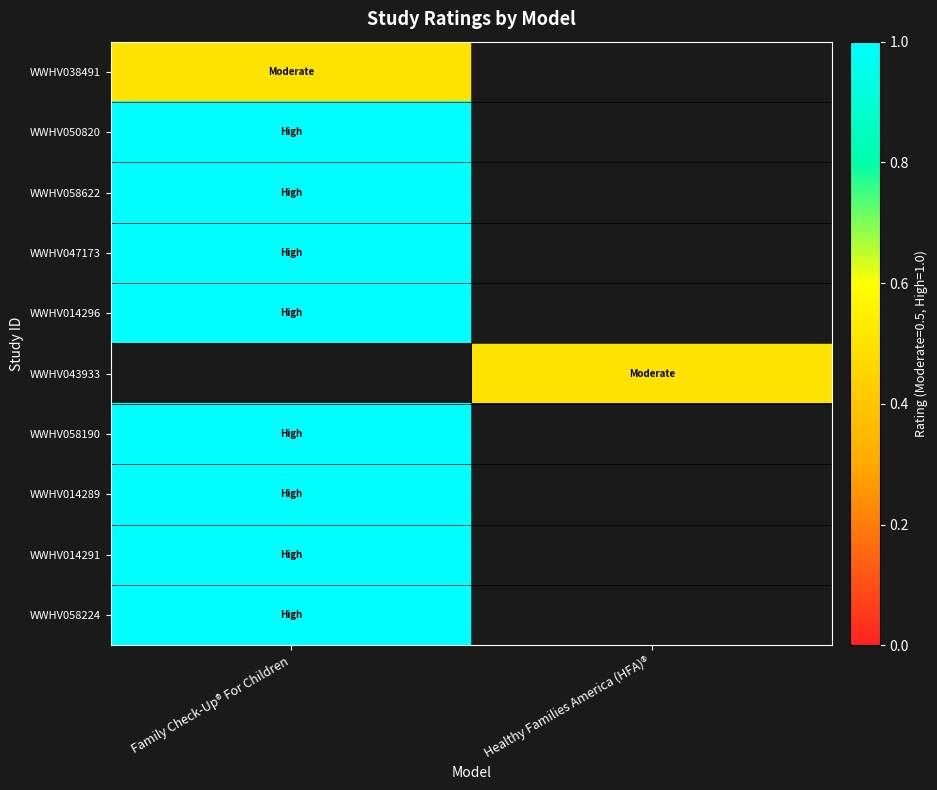

At which label is WWHV050820 closest to 1?

Family Check-Up® For Children